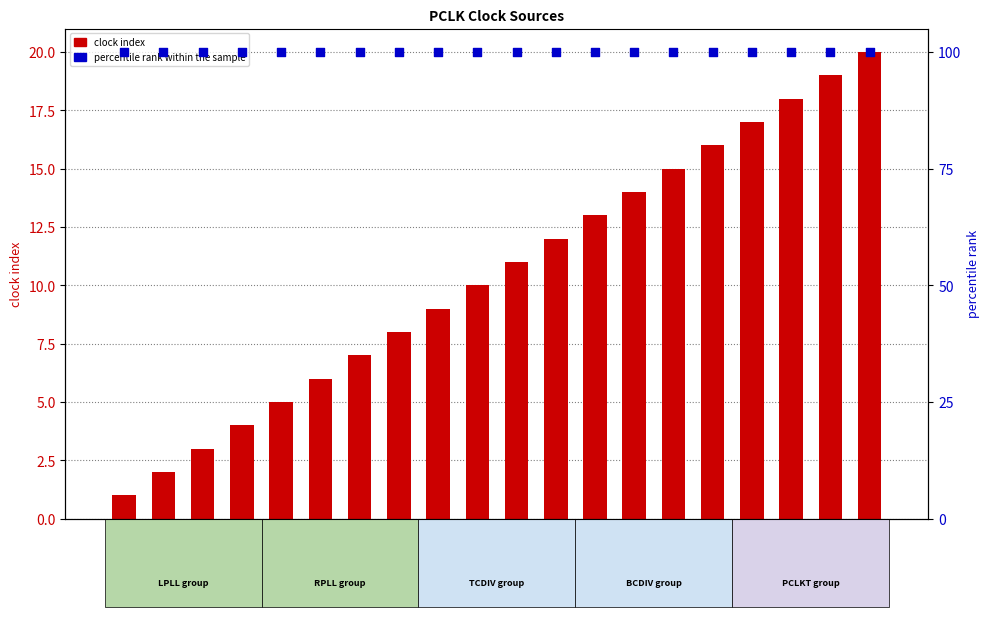

At how many categories does at least one series exceed 58?

20